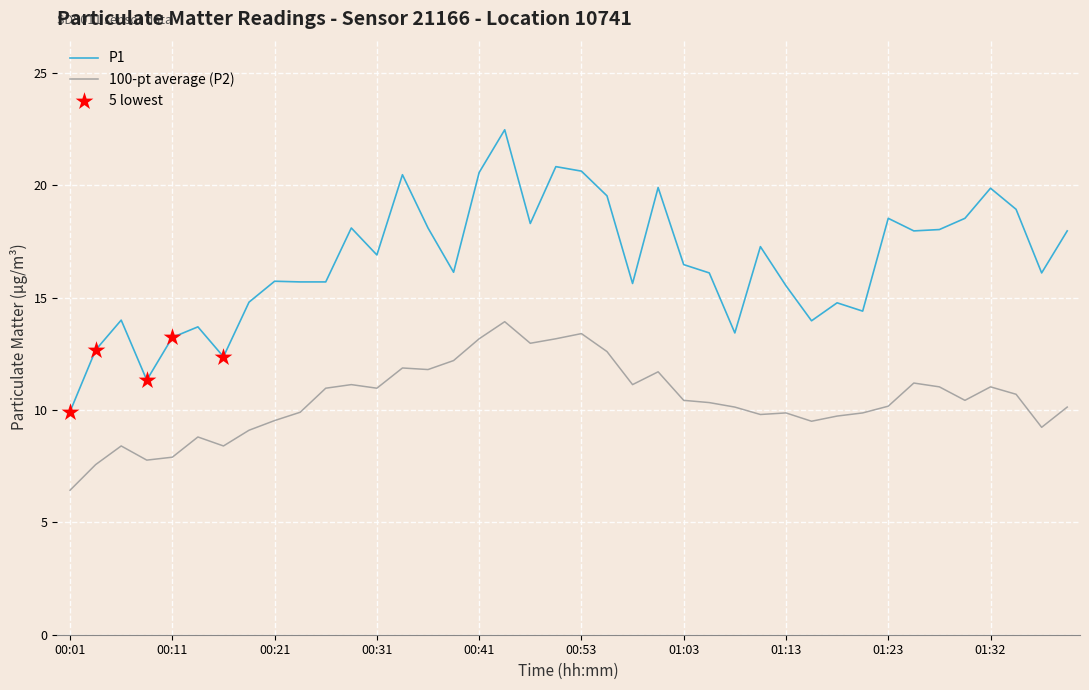

Which series has the largest total across all categories?

P1